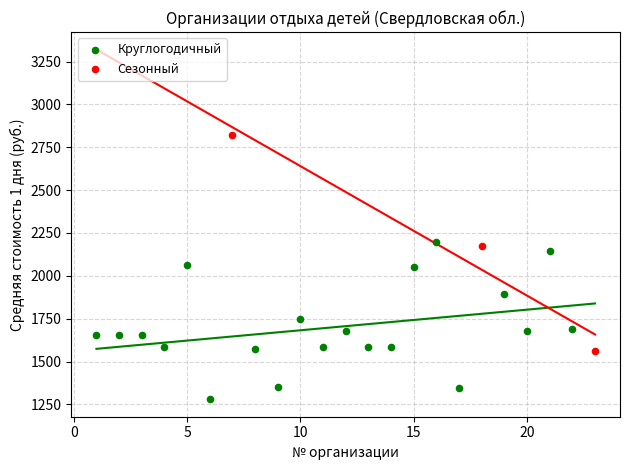

Which series contains the lowest Y value?

Круглогодичный